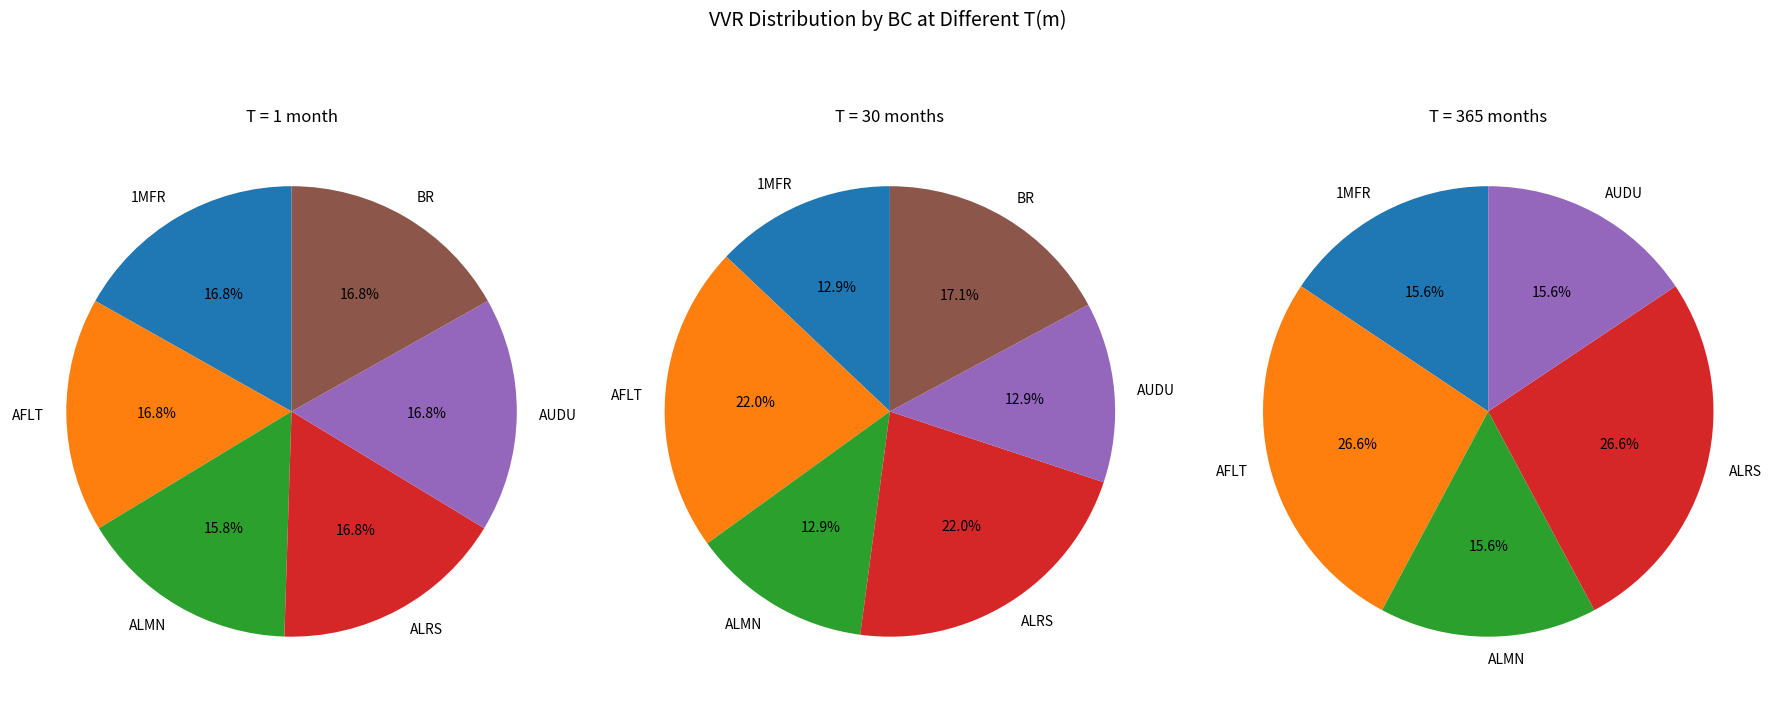

Does any single category account for the majority?

No